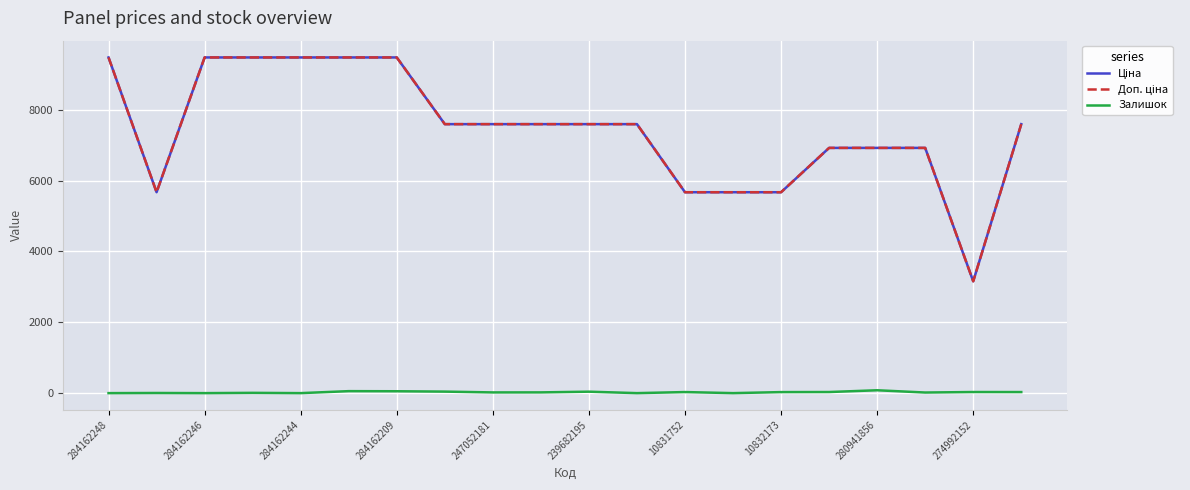

What is the greatest value displayed?

9480.1